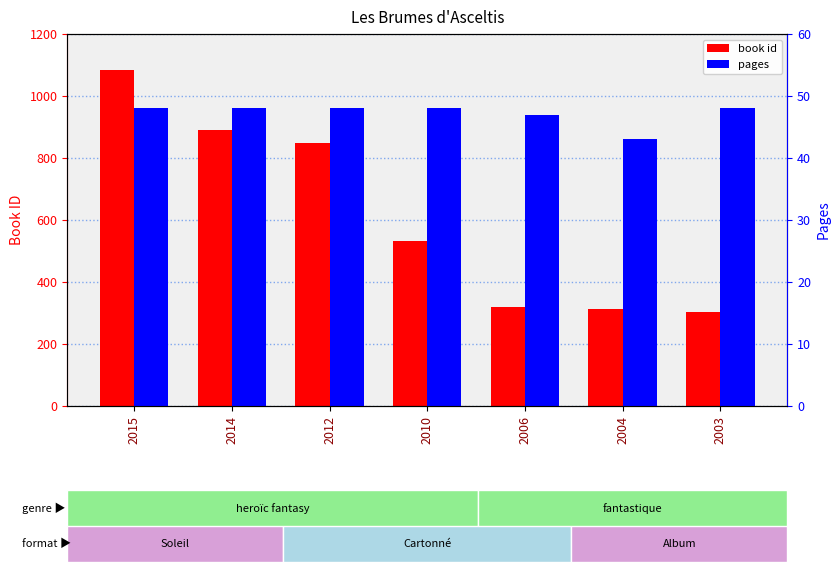

True or false: pages has a value of 85 at 2010.

False